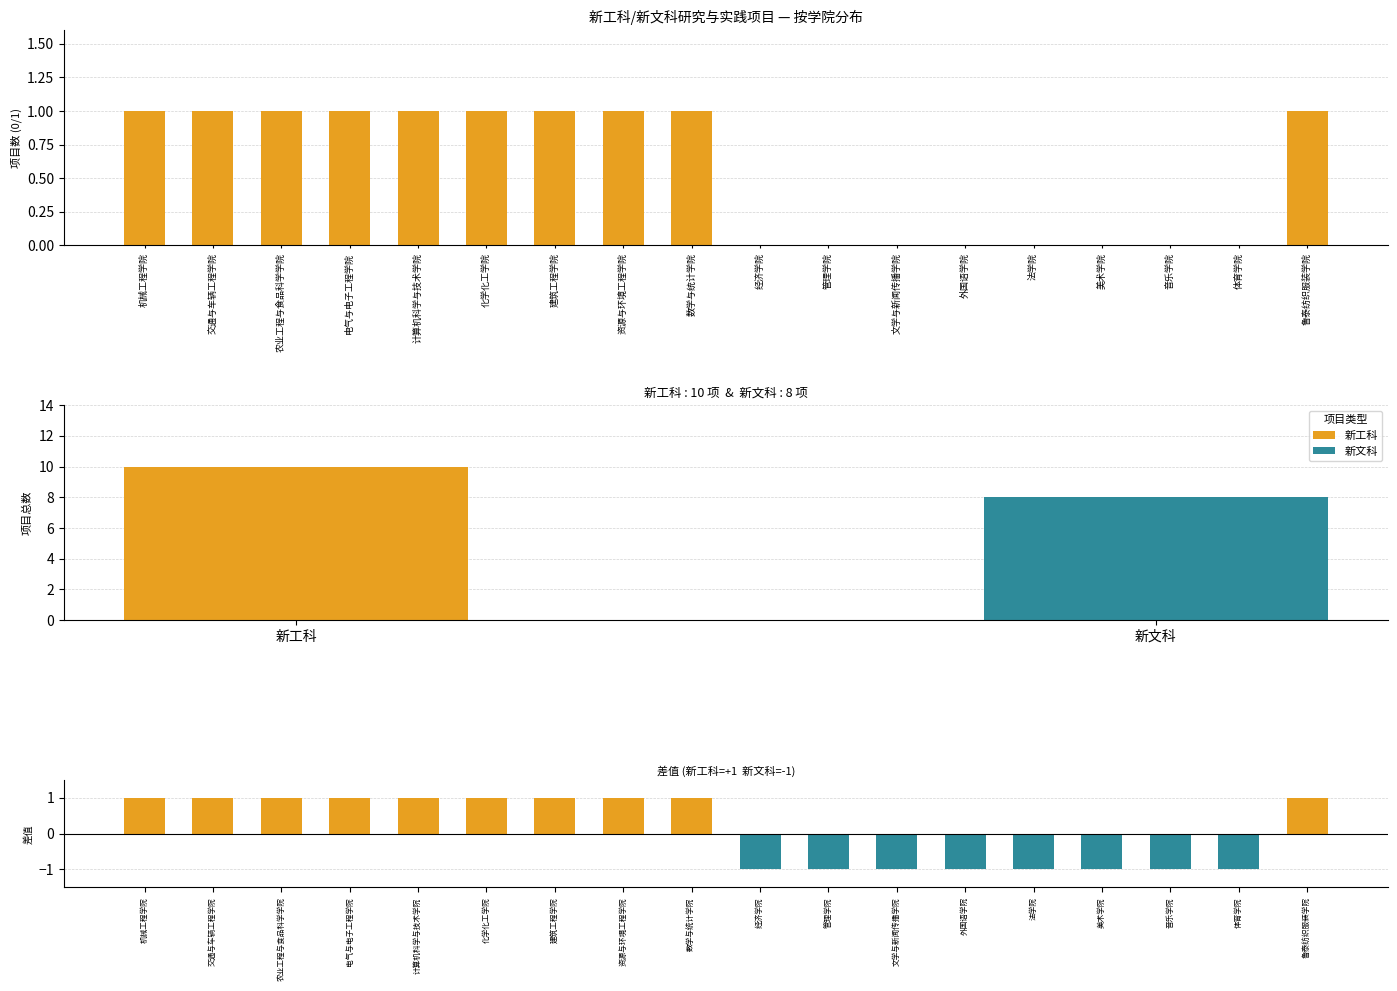

Reading right to left, list all the values displayed in this chart.

鲁泰纺织服装学院=1	体育学院=-1	音乐学院=-1	美术学院=-1	法学院=-1	外国语学院=-1	文学与新闻传播学院=-1	管理学院=-1	经济学院=-1	数学与统计学院=1	资源与环境工程学院=1	建筑工程学院=1	化学化工学院=1	计算机科学与技术学院=1	电气与电子工程学院=1	农业工程与食品科学学院=1	交通与车辆工程学院=1	机械工程学院=1